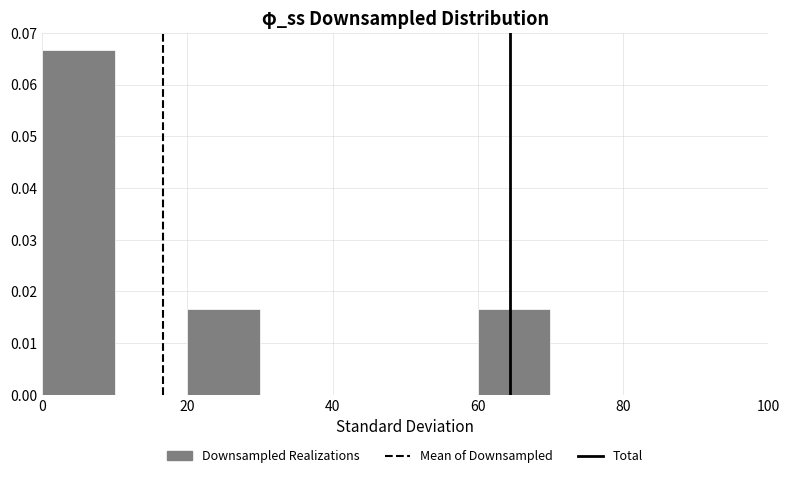

Reading left to right, list every bar in this chart as the range it spans on the x-axis followed by its height. The values are not printed on the chart, so give them approximately, as read against the axis.

0 to 10: 0.067
10 to 20: 0
20 to 30: 0.017
30 to 40: 0
40 to 50: 0
50 to 60: 0
60 to 70: 0.017
70 to 80: 0
80 to 90: 0
90 to 100: 0